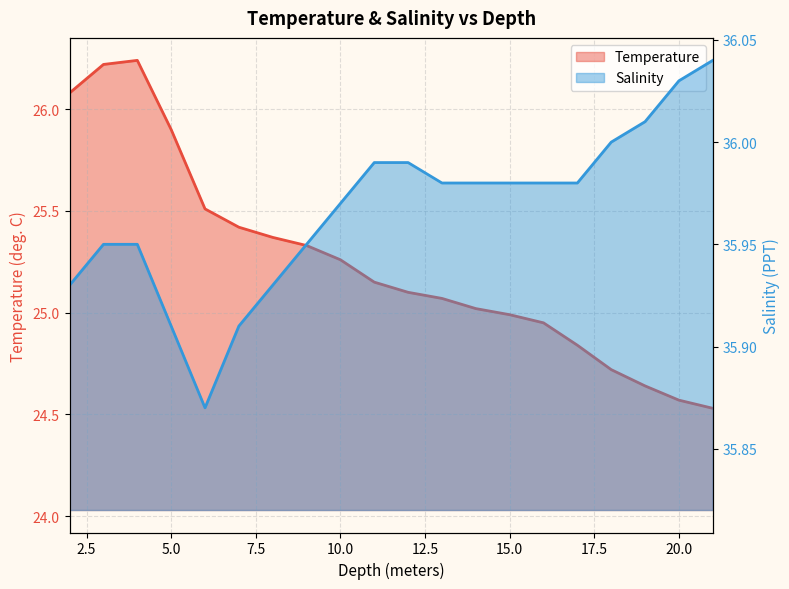

What is the spread (max minus min) of values at 14.0?

11.0